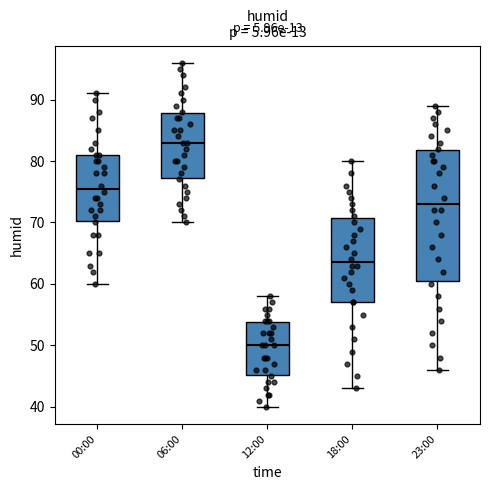

Reading left to right, read every box against the y-axis: the position of its median line, the range the box covers, and the ends of its whiskers. The values are not printed on the chart, so give them approximately, as read against the axis.

00:00: median 76, box 70 to 81, whiskers 60 to 91
06:00: median 83, box 77 to 88, whiskers 70 to 96
12:00: median 50, box 45 to 54, whiskers 40 to 58
18:00: median 64, box 57 to 71, whiskers 43 to 80
23:00: median 73, box 61 to 82, whiskers 46 to 89